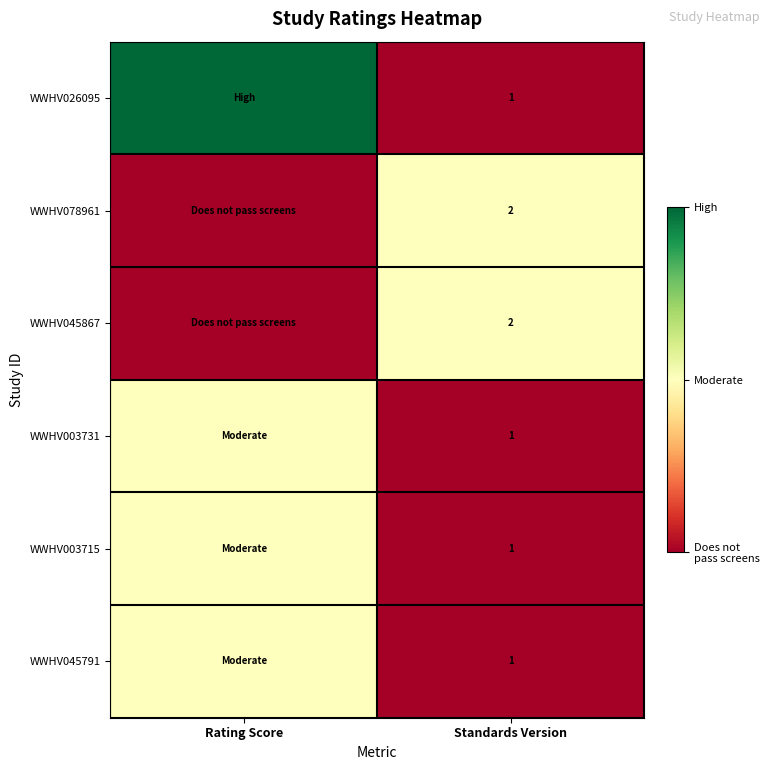

The WWHV078961 series shows 2 at Standards Version. True or false?

True